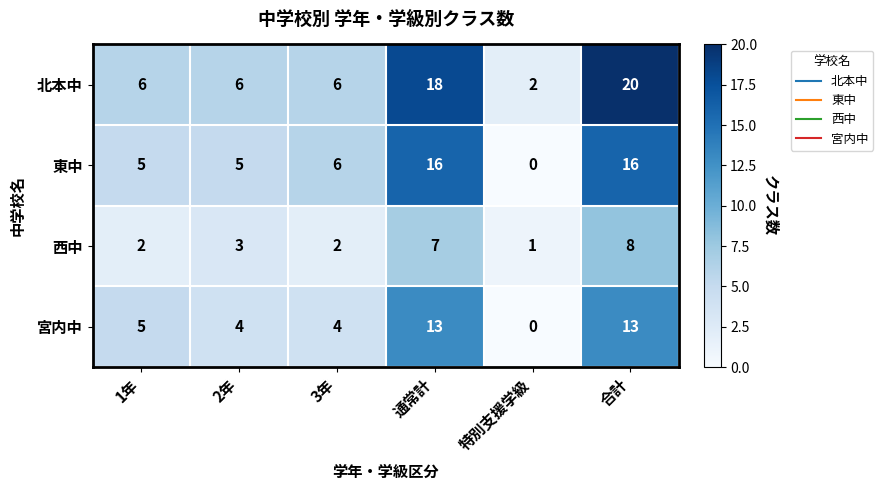

Which series has the largest total across all categories?

北本中